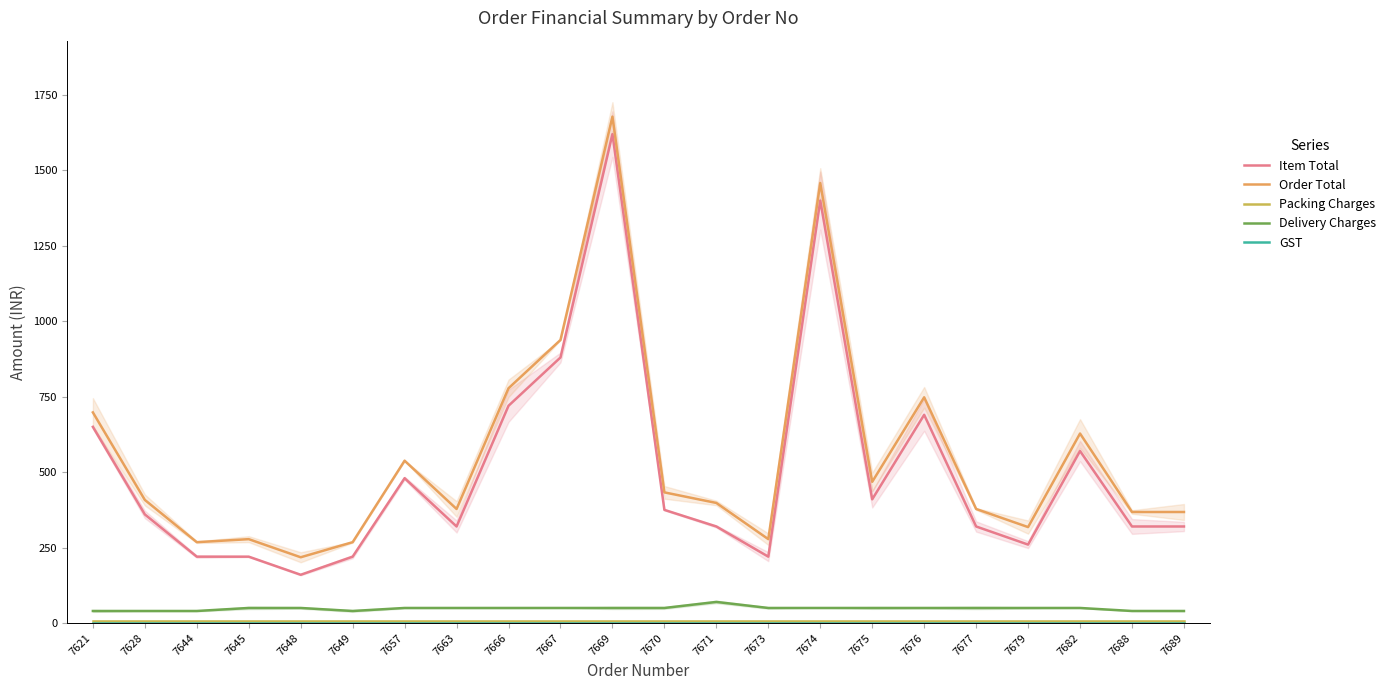

What is the average value of the Item Total series?

502